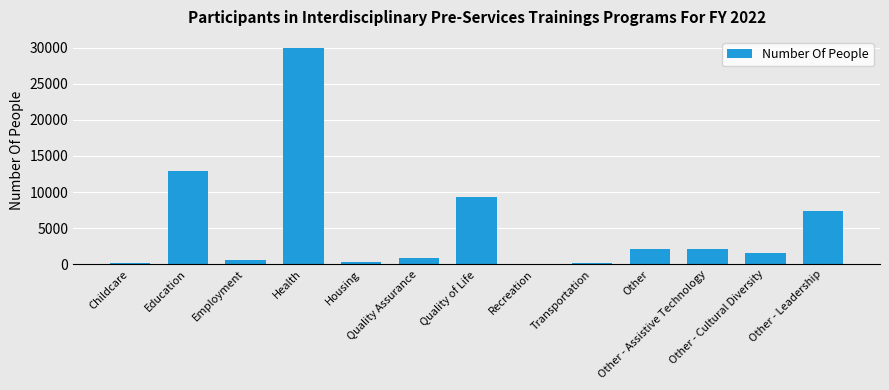

What is the greatest value displayed?

29988